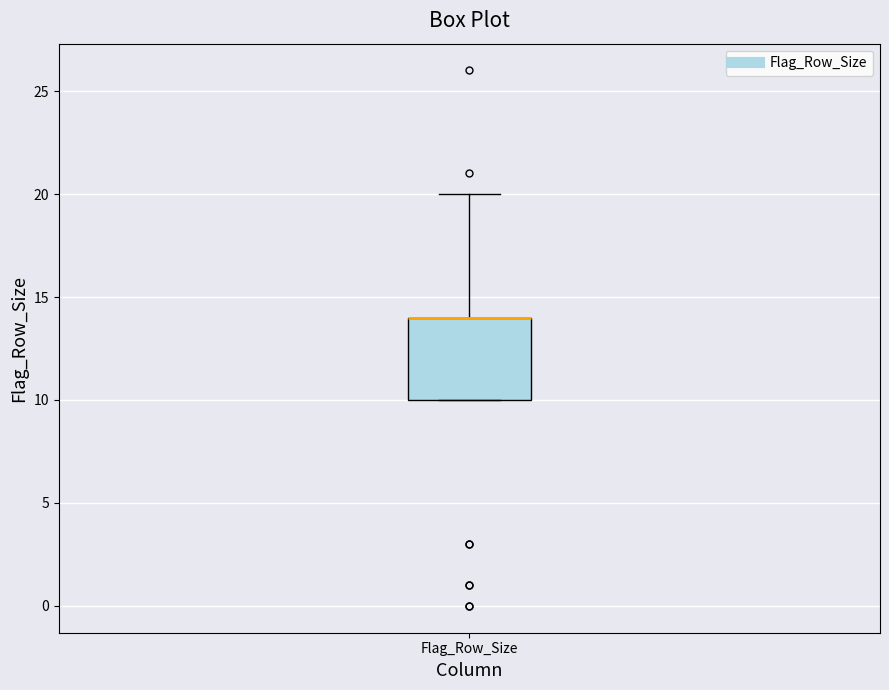

Read this box plot against the y-axis: the position of the median line, the range covered by the box, and the ends of both whiskers. The values are not printed on the chart, so give them approximately, as read against the axis.

median 14 (drawn on the box's upper edge), box 10 to 14, whiskers 10 to 20